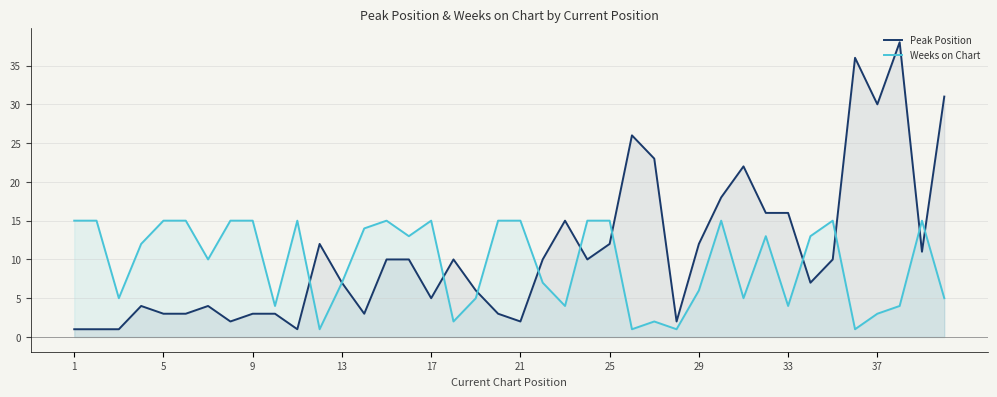

True or false: Weeks on Chart and Peak Position cross at least once.

True